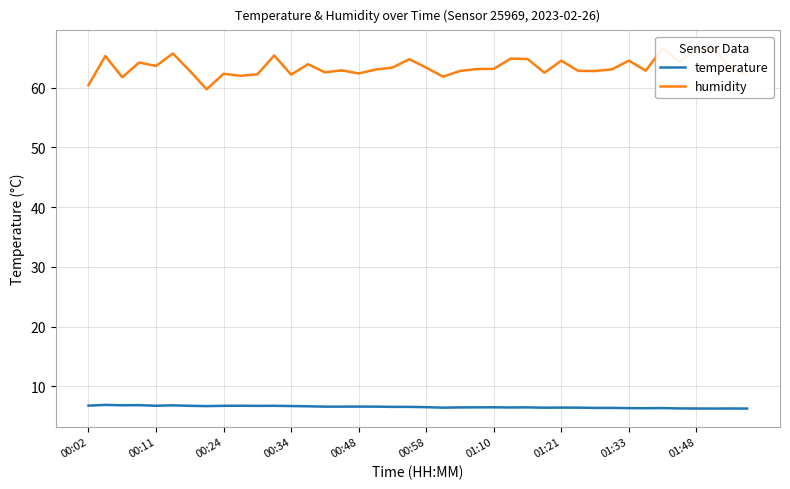

True or false: temperature has more than 1 points higher than both neighbors.

True